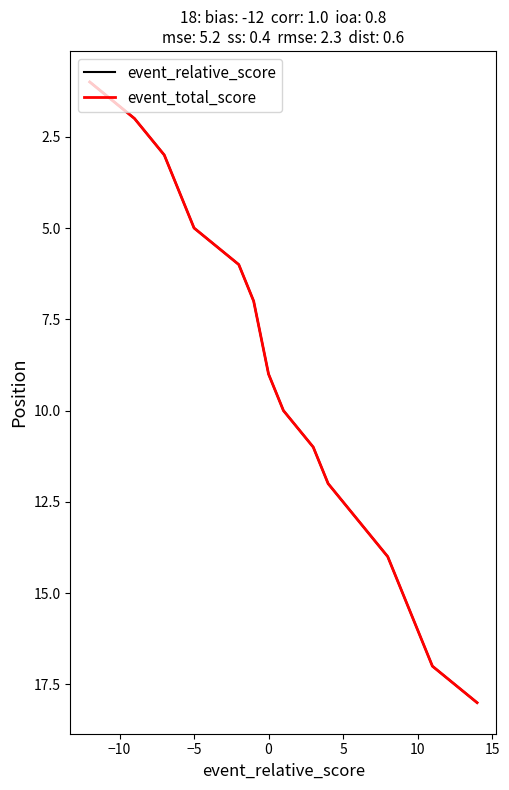

Does the chart display data point markers on the line(s)?

No